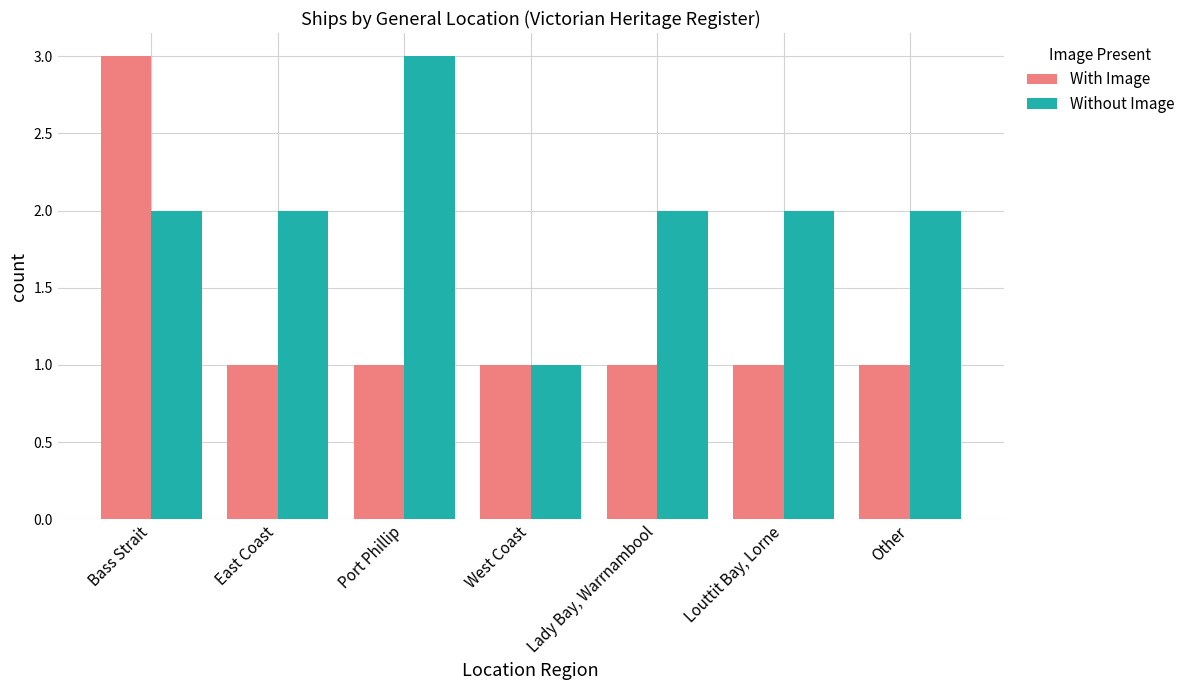

What is the label of the 4th bar from the right?

West Coast